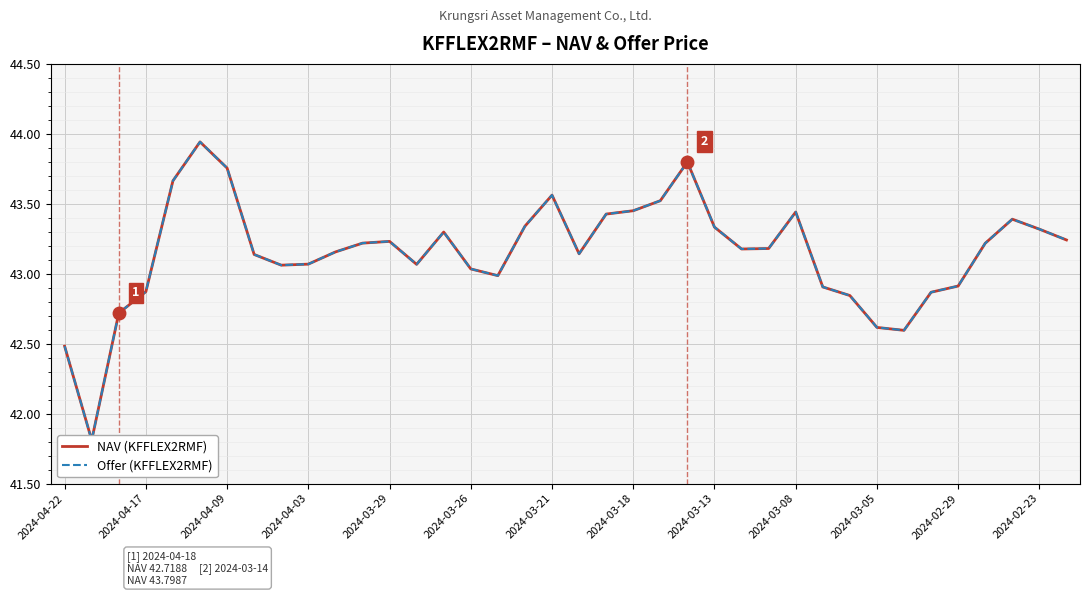

What is the difference between the second highest and minimum values in the NAV (KFFLEX2RMF) series?

2.0